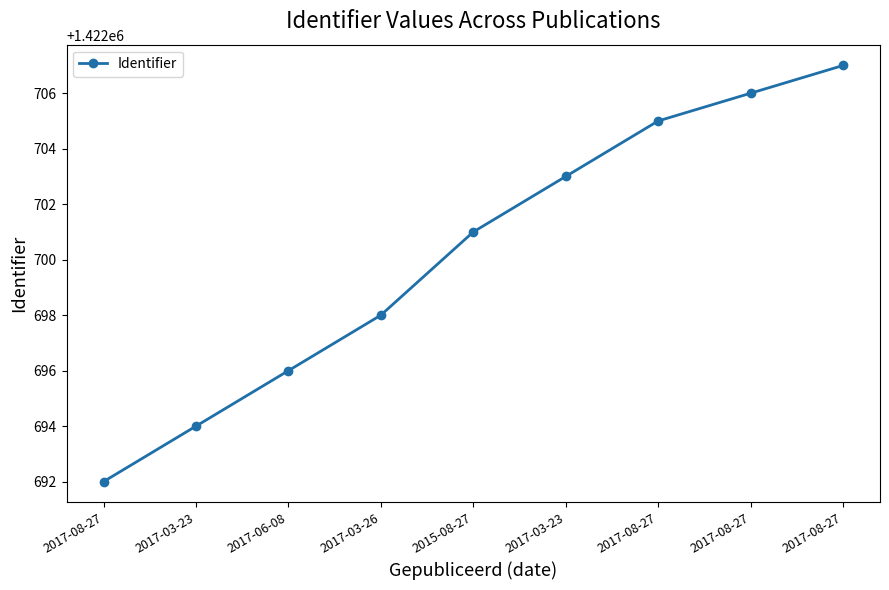

How many values are below 1422701?

4